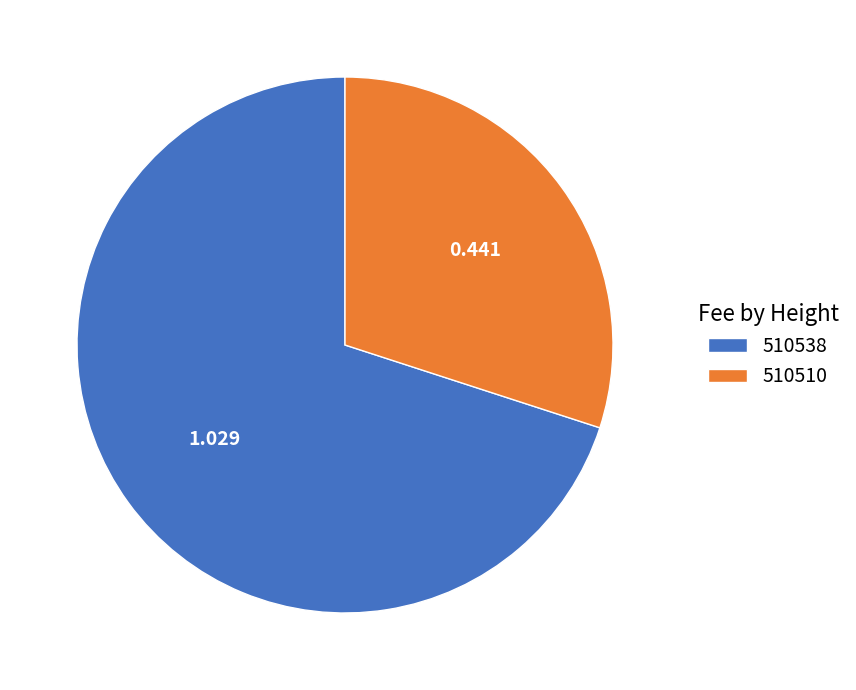

Which slice is the smallest?

510510